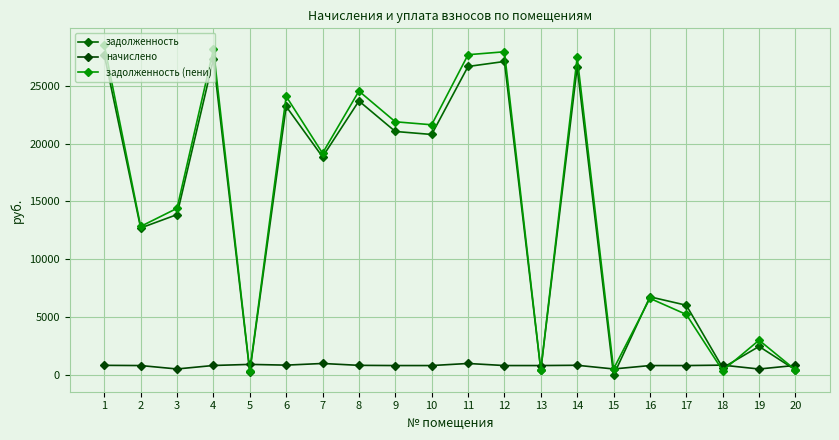

How many values in the задолженность series are below 18846?

10